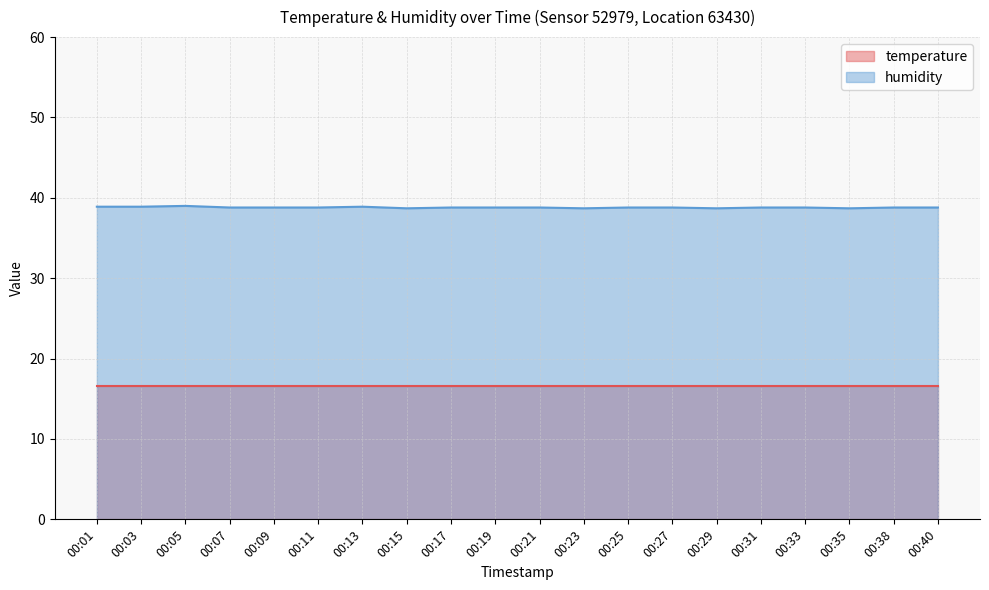

The chart shows a value of 38.7 at 00:35. True or false?

True